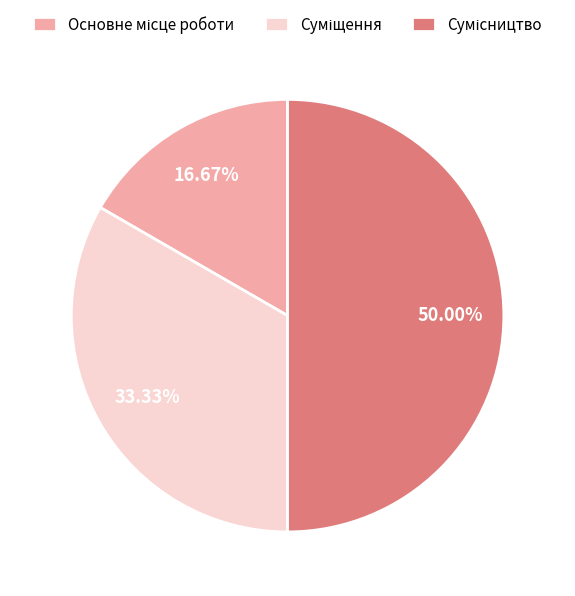

What is the smallest slice in the pie chart?

Основне місце роботи